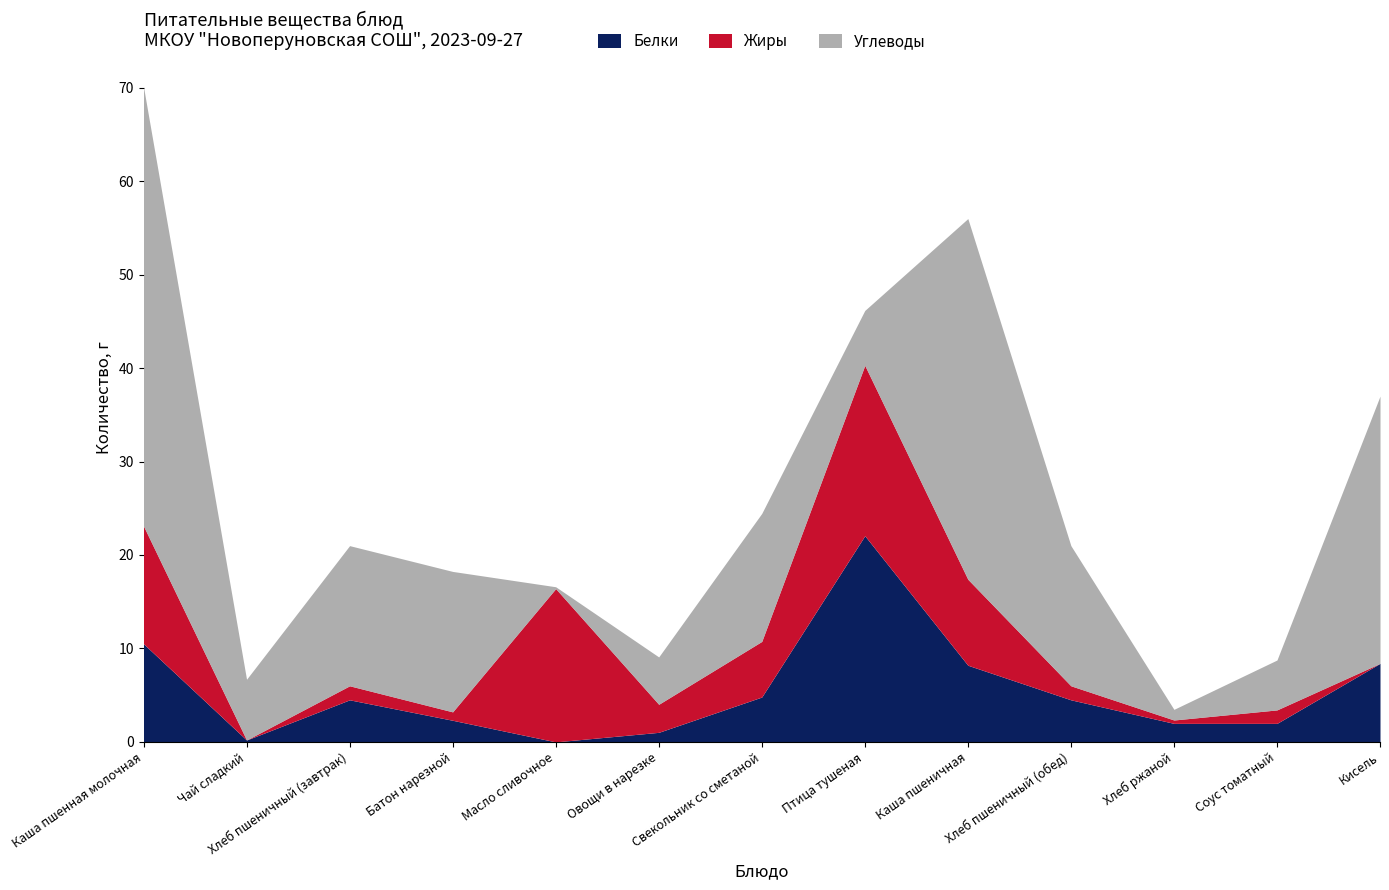

How many intersections are there between Углеводы and Жиры?

4